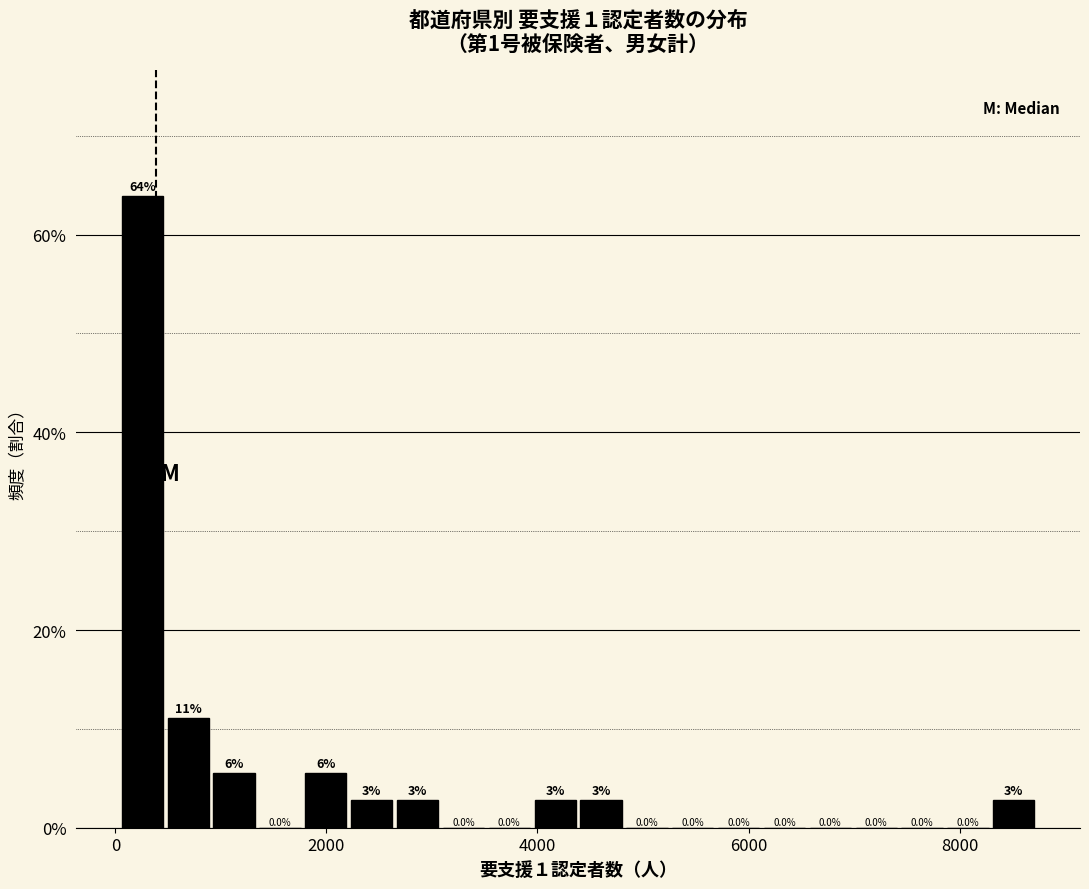

Read against the x-axis, roughly where is the centre of the tallest bar?

200